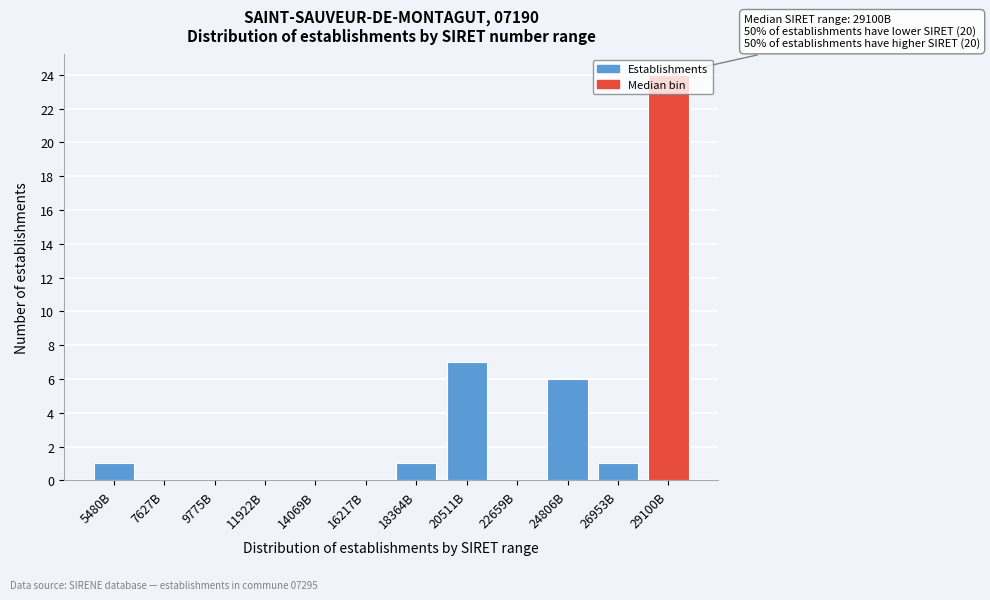

True or false: the data shows 2 at 24806B.

False